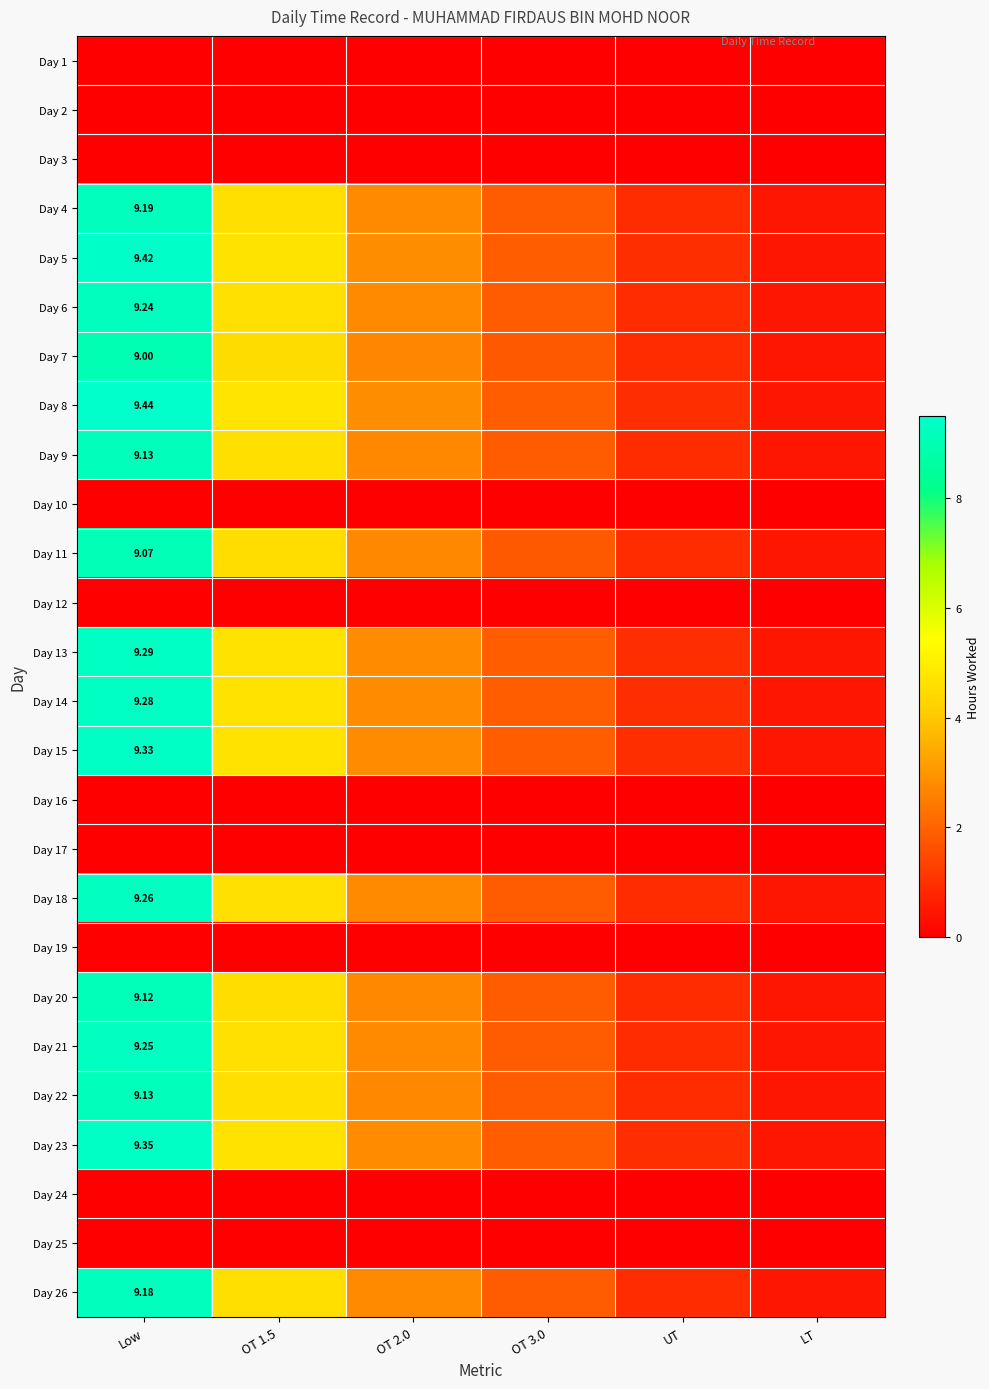

Which category has the lowest value across all series?

Low